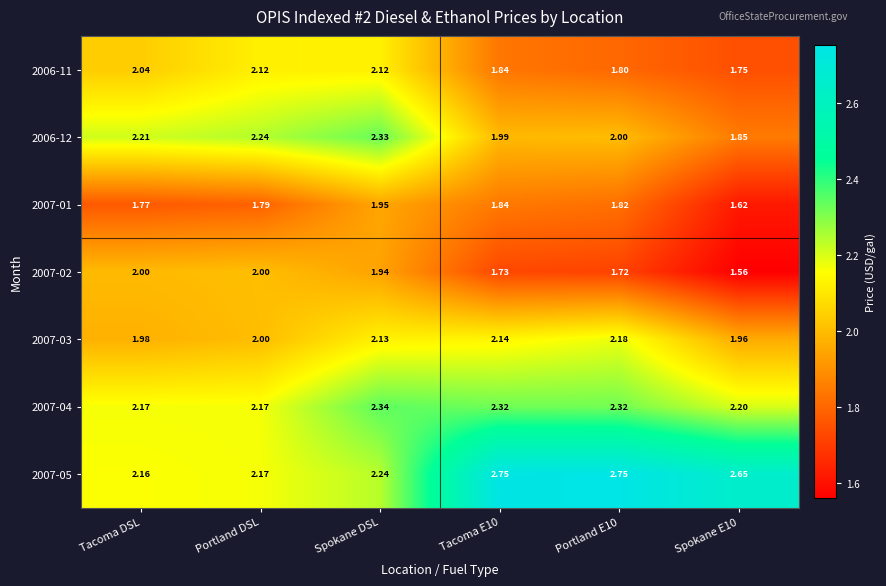

Rank the series at Tacoma DSL from highest to lowest value.

2006-12, 2007-04, 2007-05, 2006-11, 2007-02, 2007-03, 2007-01